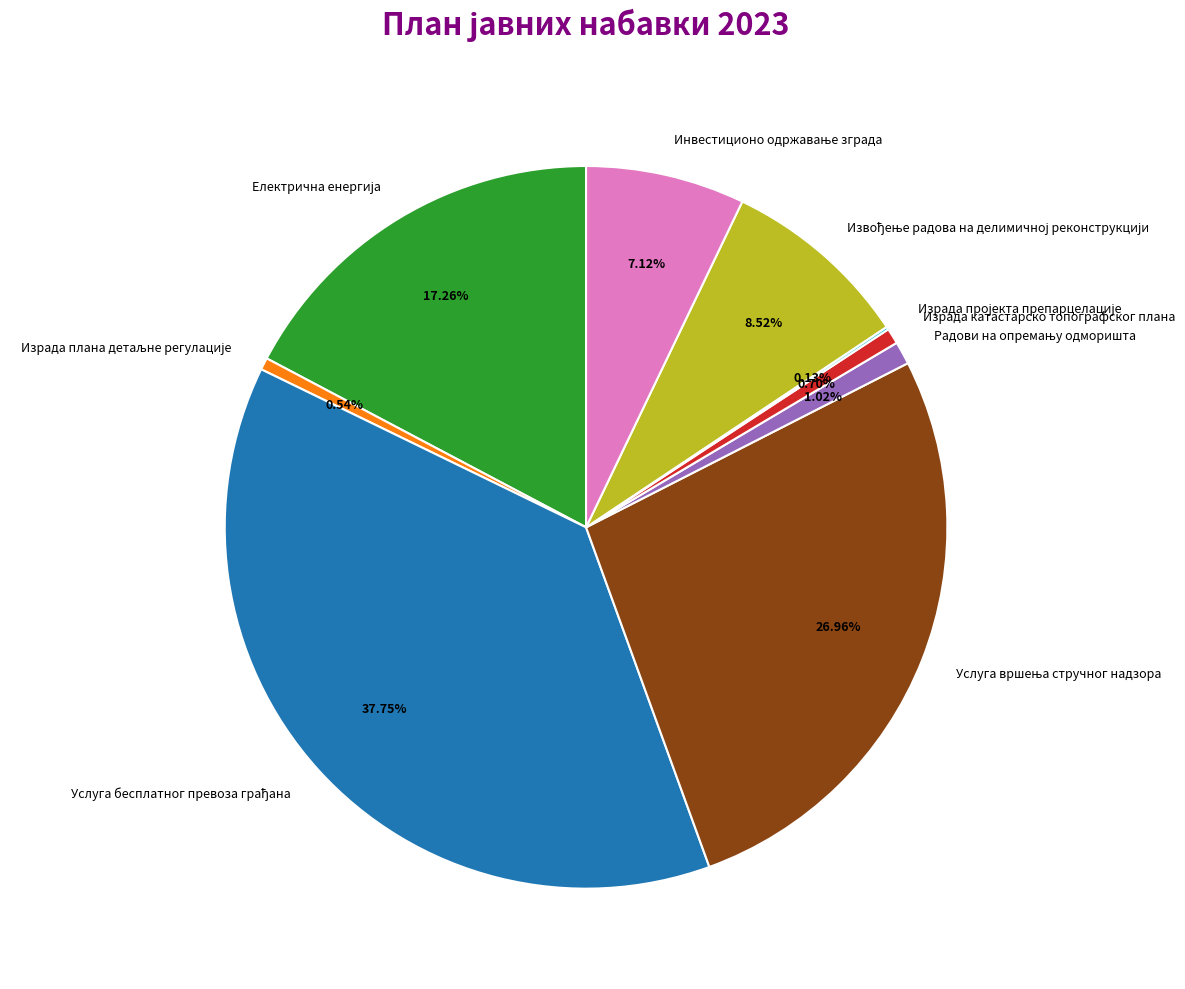

Is there a majority slice in this chart?

No